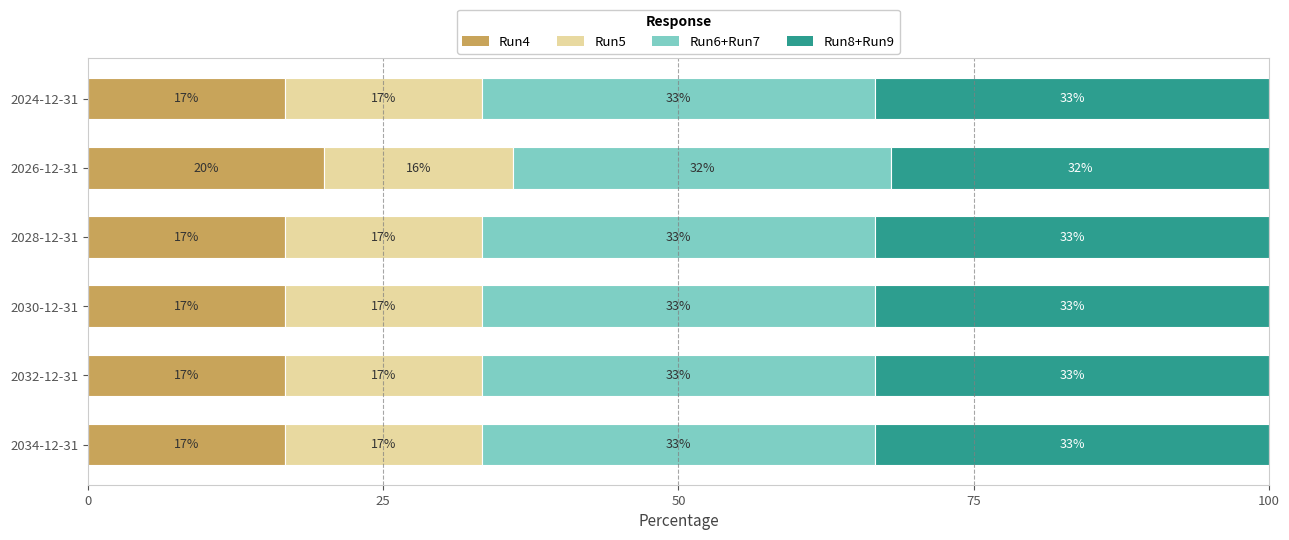

What position from the left is 2030-12-31?

4